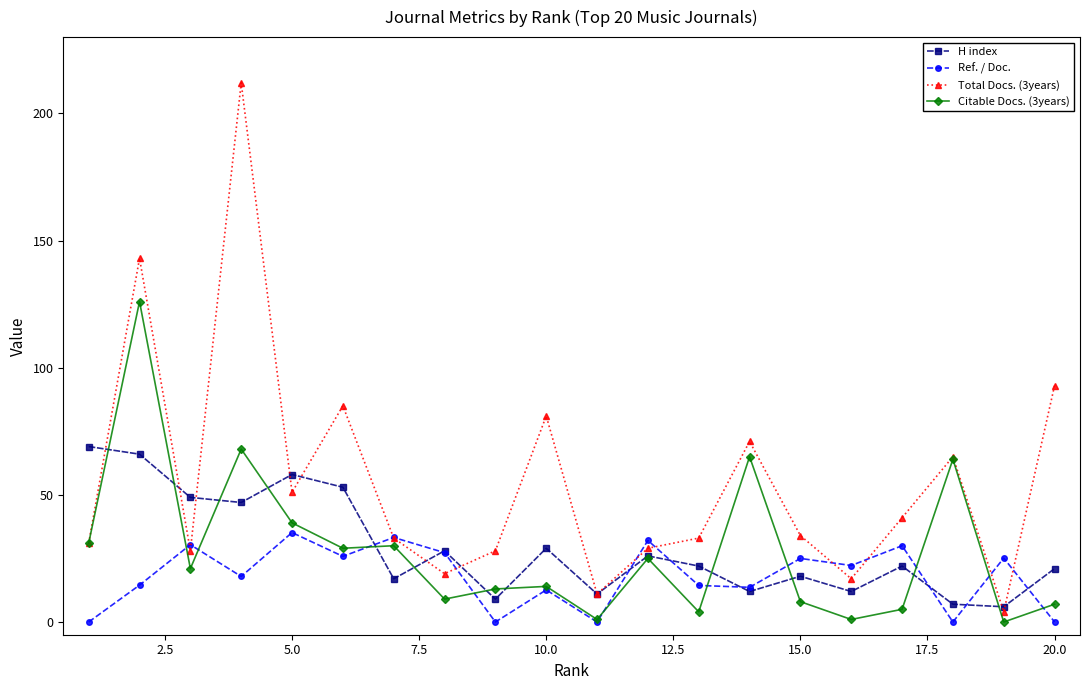

Which series has the largest range (max minus min)?

Total Docs. (3years)